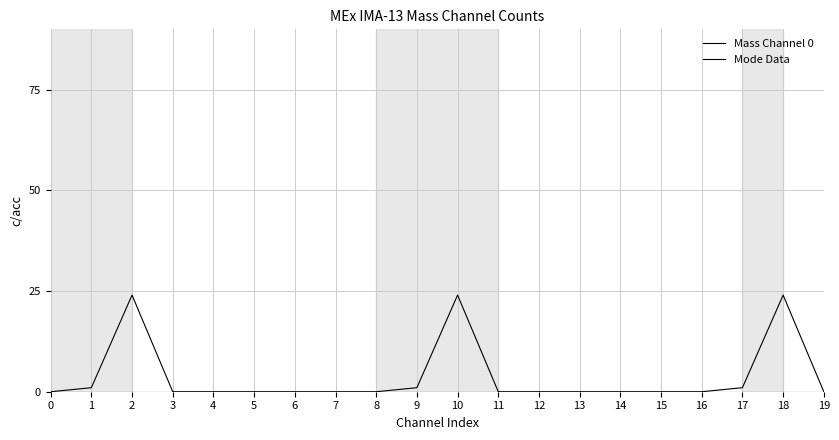

The value of Mass Channel 0 at 0 is 0. True or false?

True